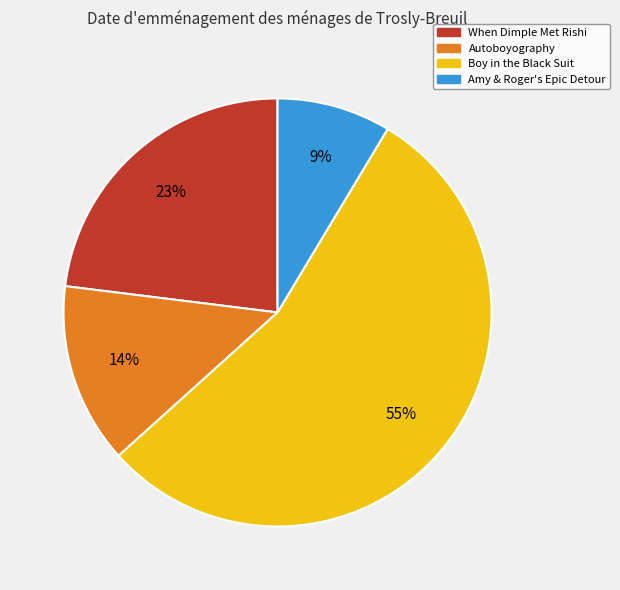

What percentage is the Amy & Roger's Epic Detour slice, to the nearest percent?

9%